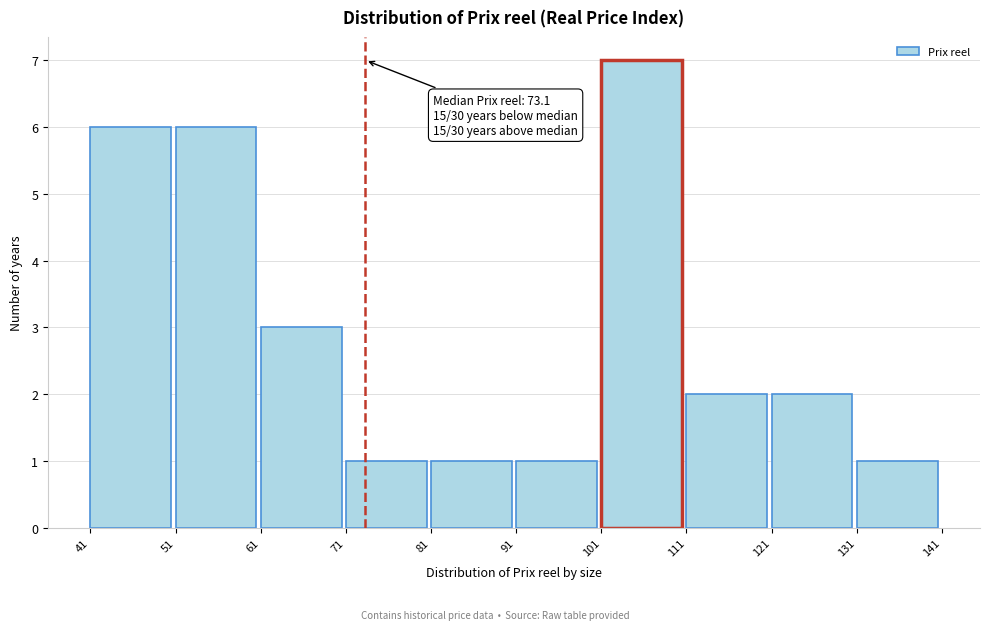

Over which range of the x-axis is the bar tallest?

101 to 111